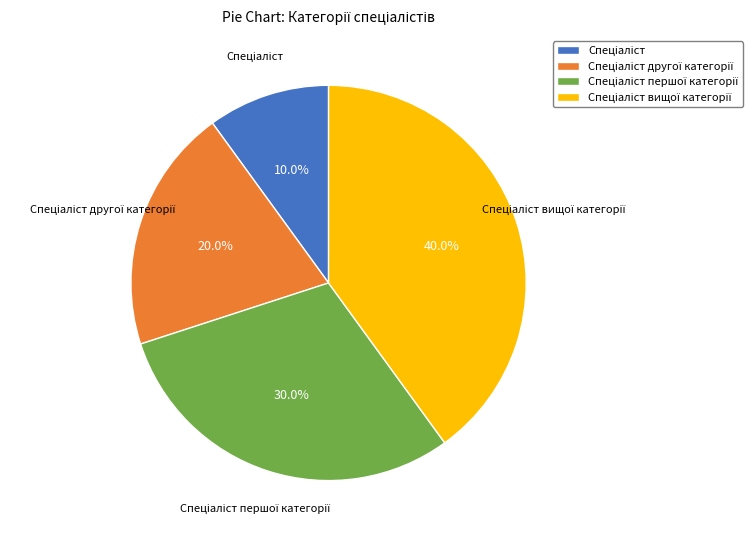

Does any single category account for the majority?

No